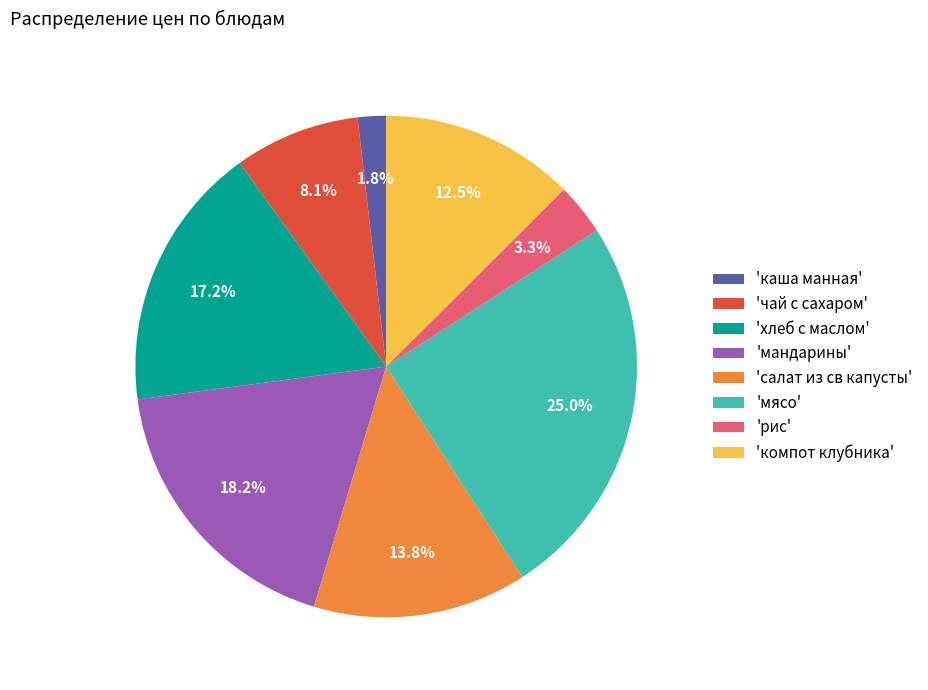

What is the ratio of the value at 'чай с сахаром' to the value at 'мясо'?

0.3